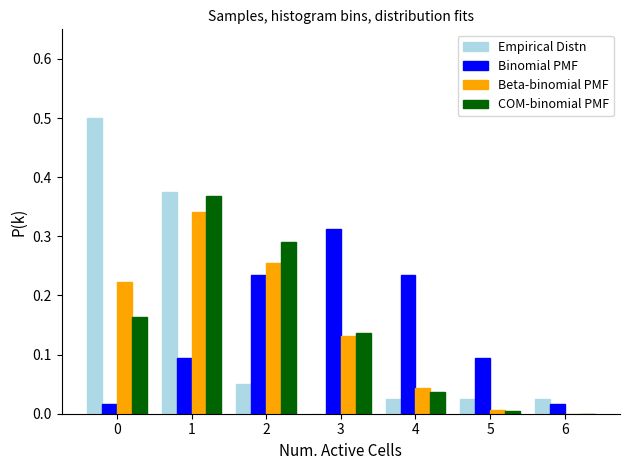

What is the total value across all series at 0?

0.9